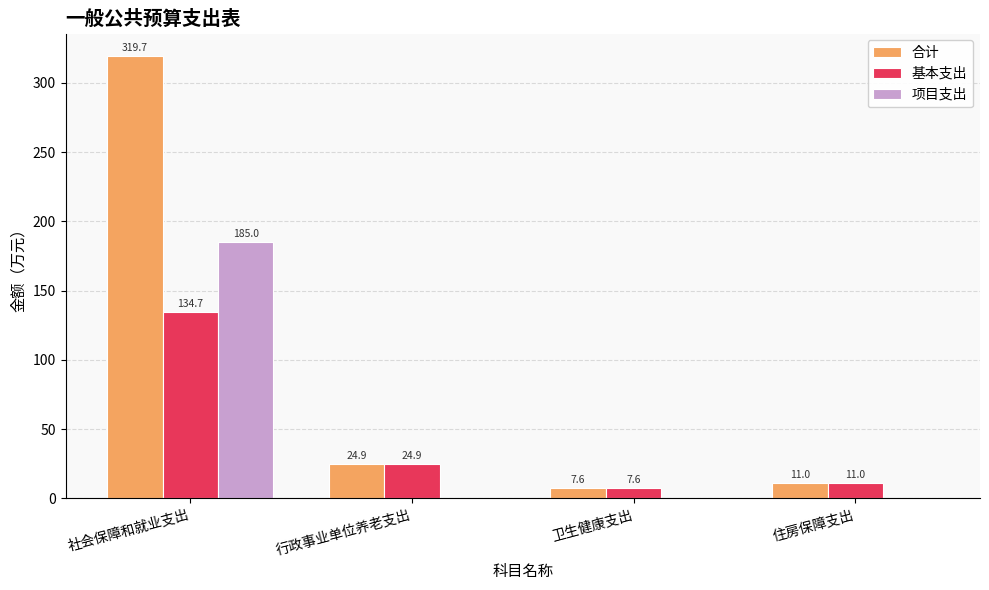

The value of 项目支出 at 卫生健康支出 is 0.0. True or false?

True